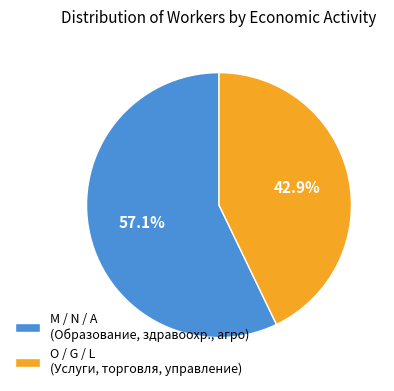

What portion of the pie excludes M / N / A (Образование, здравоохр., агро)?

42.9%